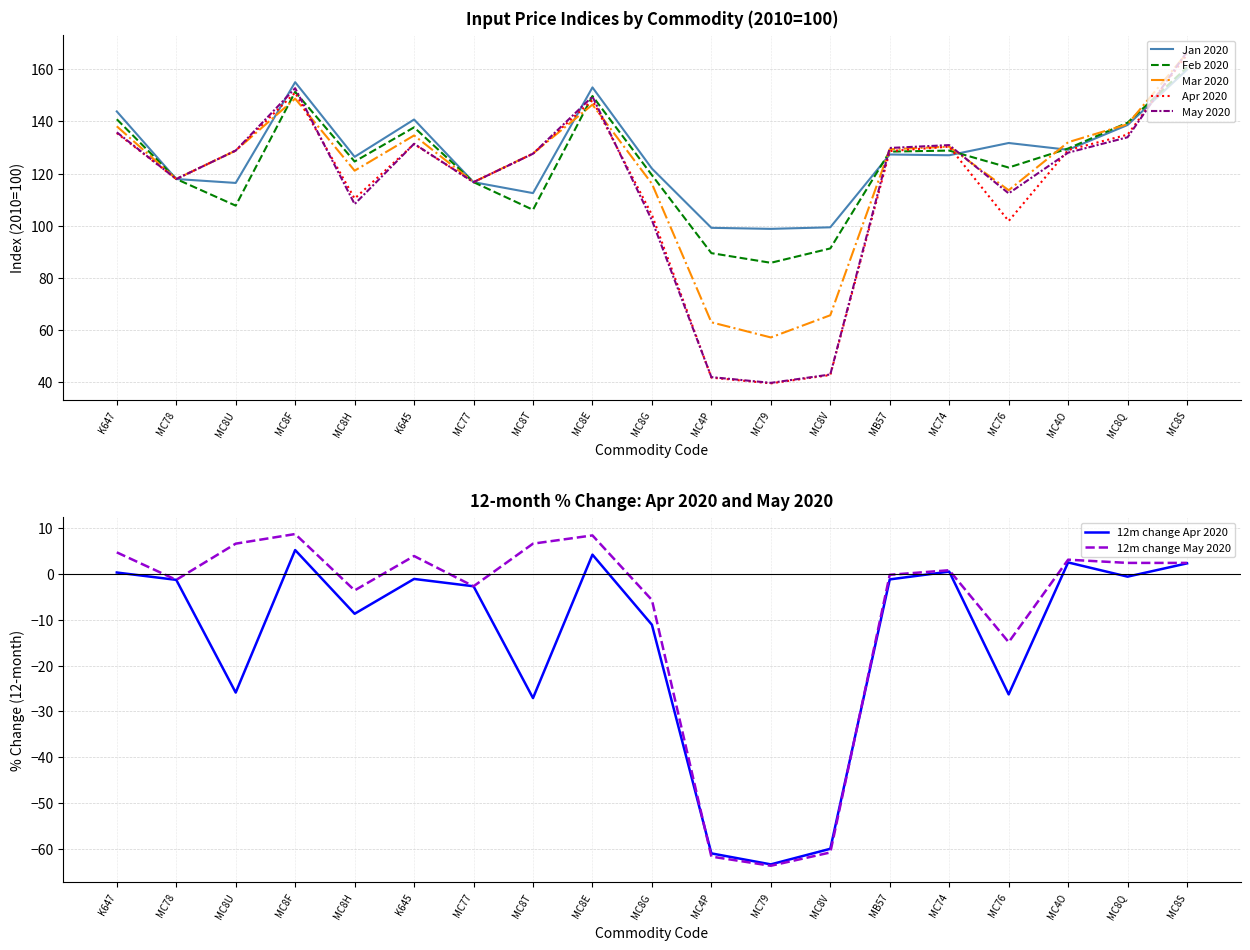

Rank the categories by Mar 2020 value from highest to lowest.

MC8S, MC8F, MC8E, MC8Q, K647, K645, MC4O, MC74, MB57, MC8U, MC8T, MC8H, MC78, MC77, MC8G, MC76, MC8V, MC4P, MC79